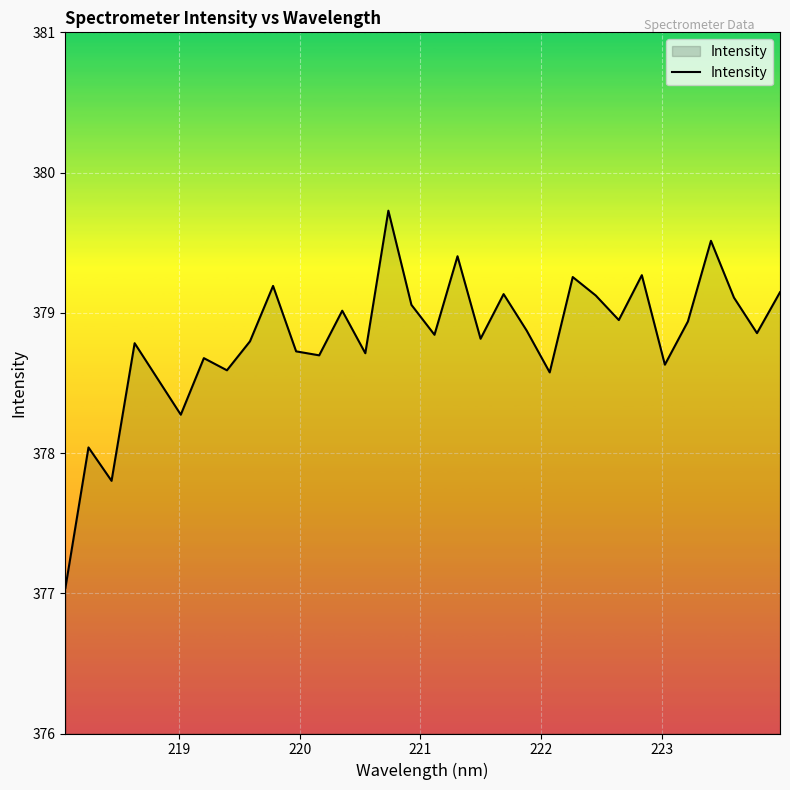

What is the difference between the maximum and minimum values?

2.7